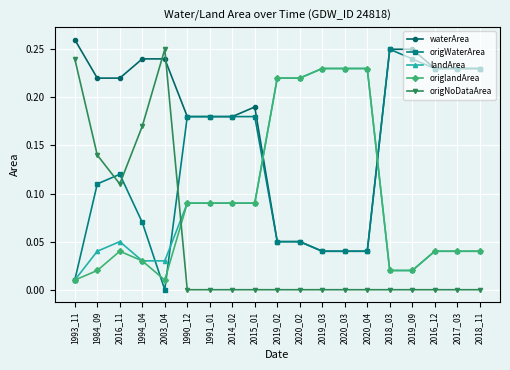

True or false: landArea has more than 0 points higher than both neighbors.

True